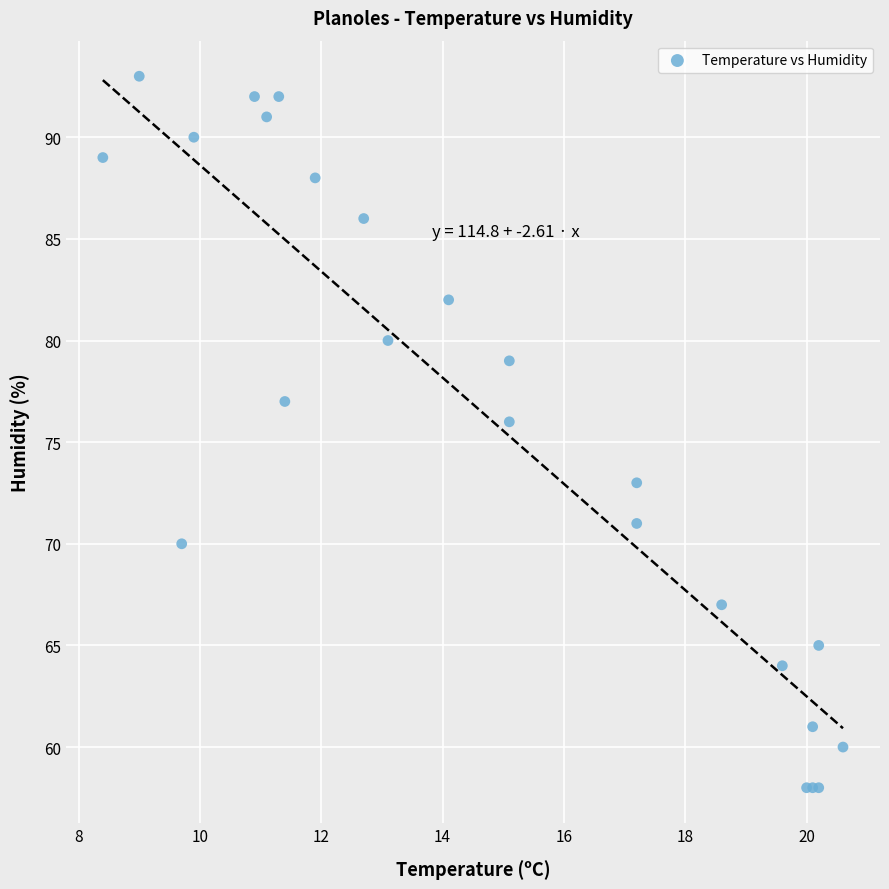

What Y value in the scatter plot is closest to 75?

76